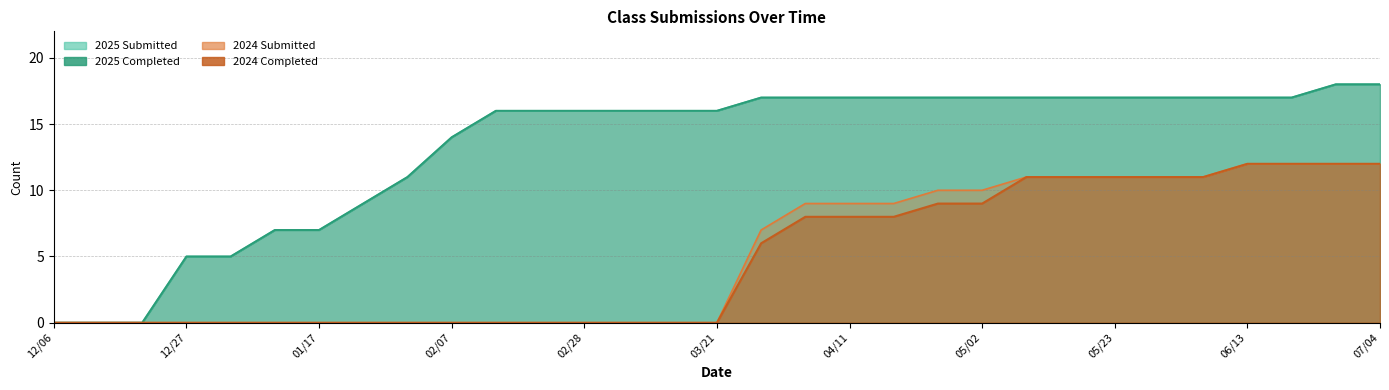

Rank the series by their maximum value, from highest to lowest.

Class of 2025 Submitted, Class of 2025 Completed, Class of 2024 Submitted, Class of 2024 Completed